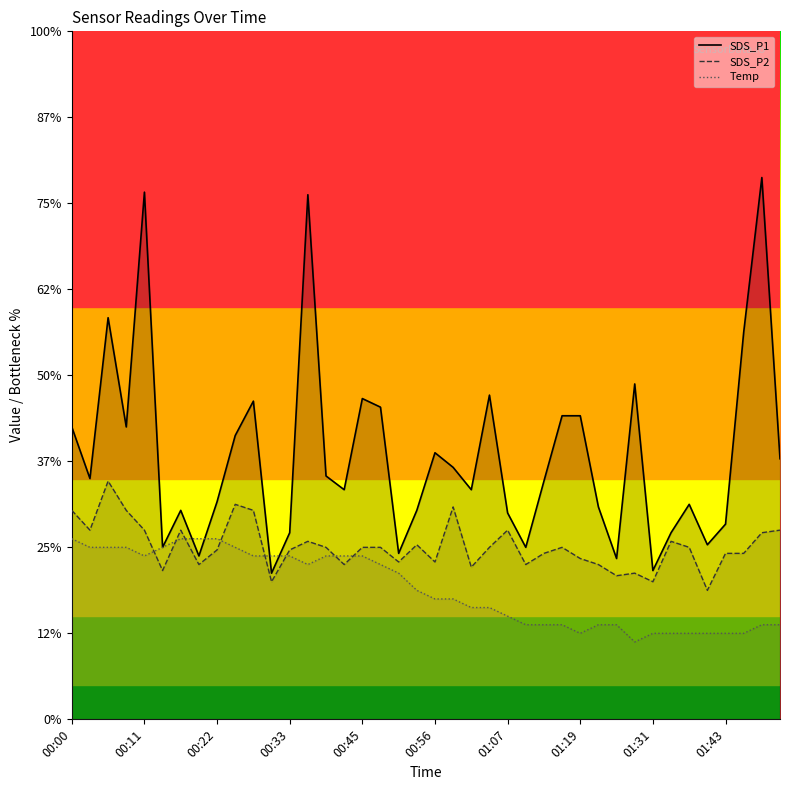

Where is SDS_P1 nearest to the value 4?

31